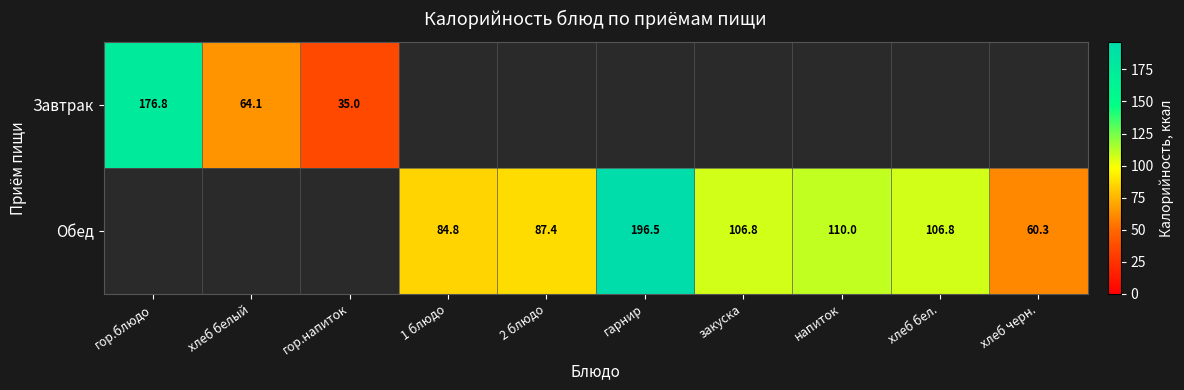

Is the value of Завтрак at гор.напиток greater than the value of Обед at гарнир?

No